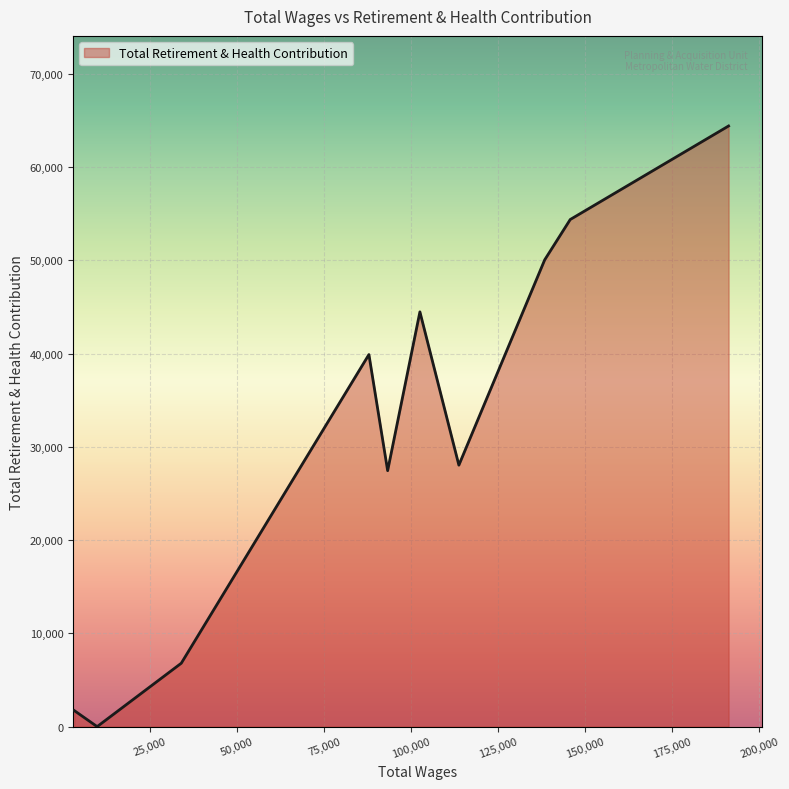

What is the difference between the maximum and minimum values?

64408